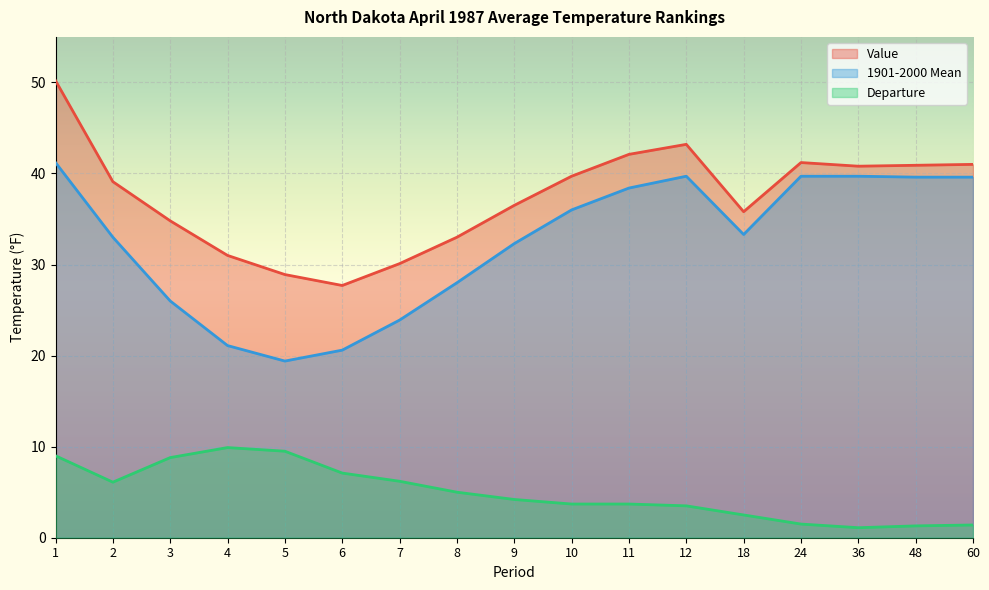

The Value series shows 20.2 at 3. True or false?

False